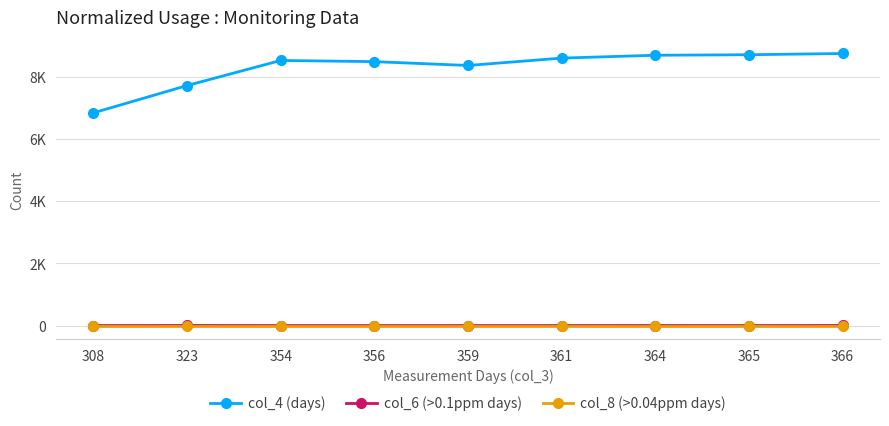

Which series has the largest total across all categories?

col_4 (days)